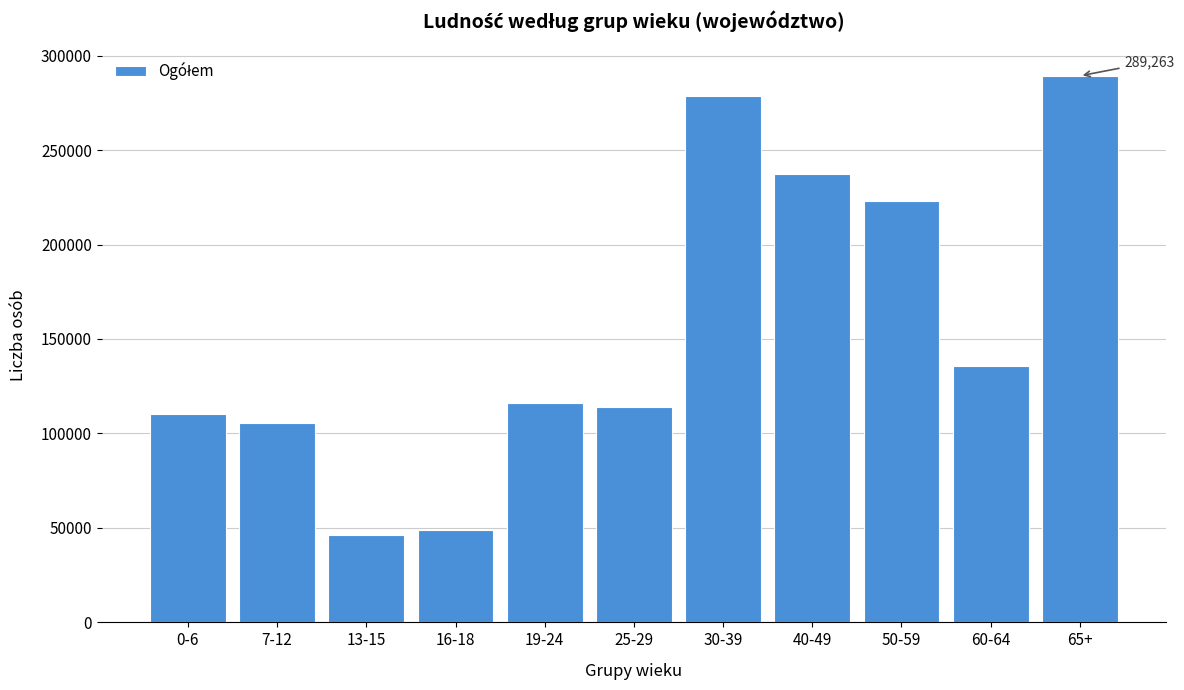

Reading left to right, transcribe all the data shown in this chart.

0-6=110424	7-12=105701	13-15=46314	16-18=48908	19-24=116255	25-29=114239	30-39=278682	40-49=237140	50-59=222901	60-64=135706	65+=289263